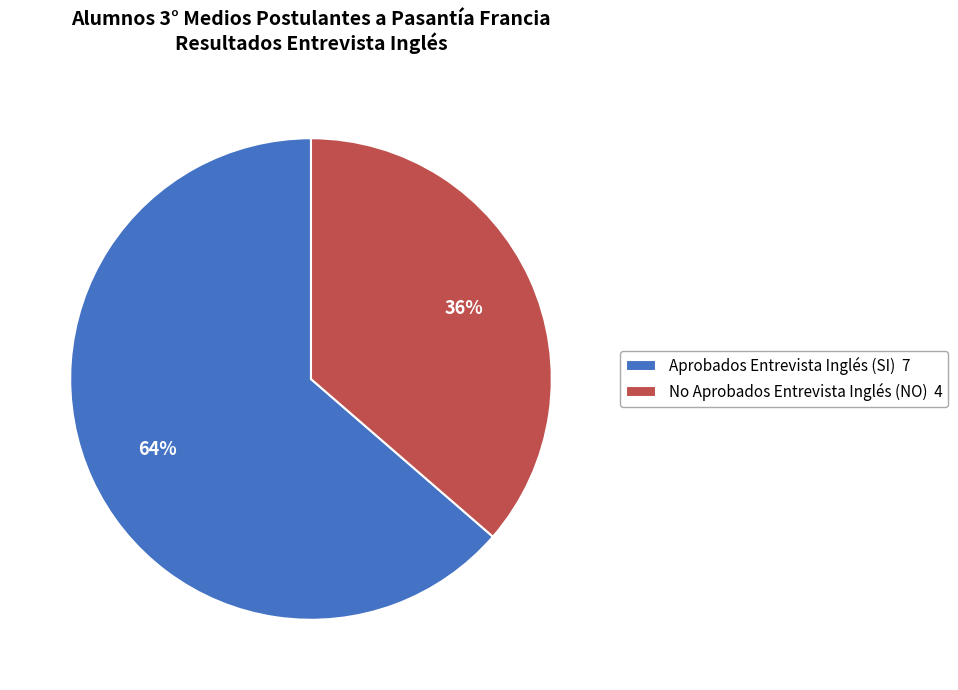

How many segments does this pie chart have?

2